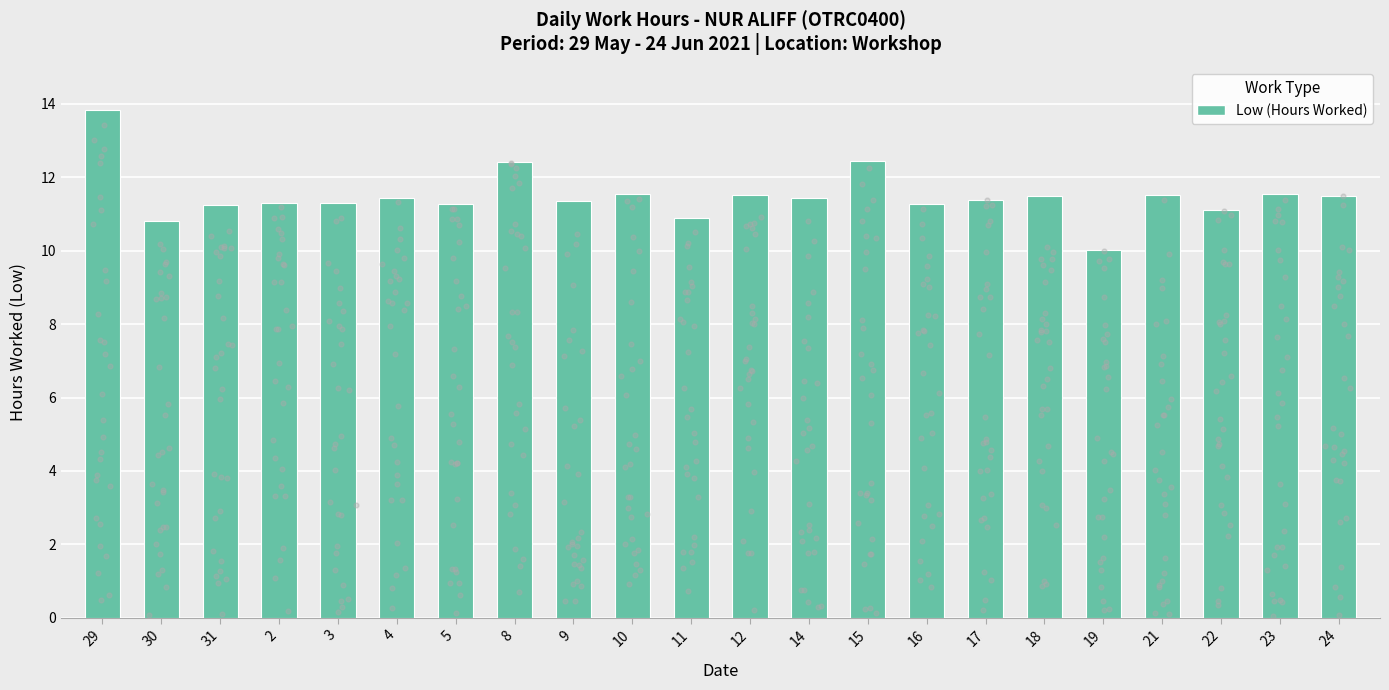

Which has a higher value, 12 or 22?

12